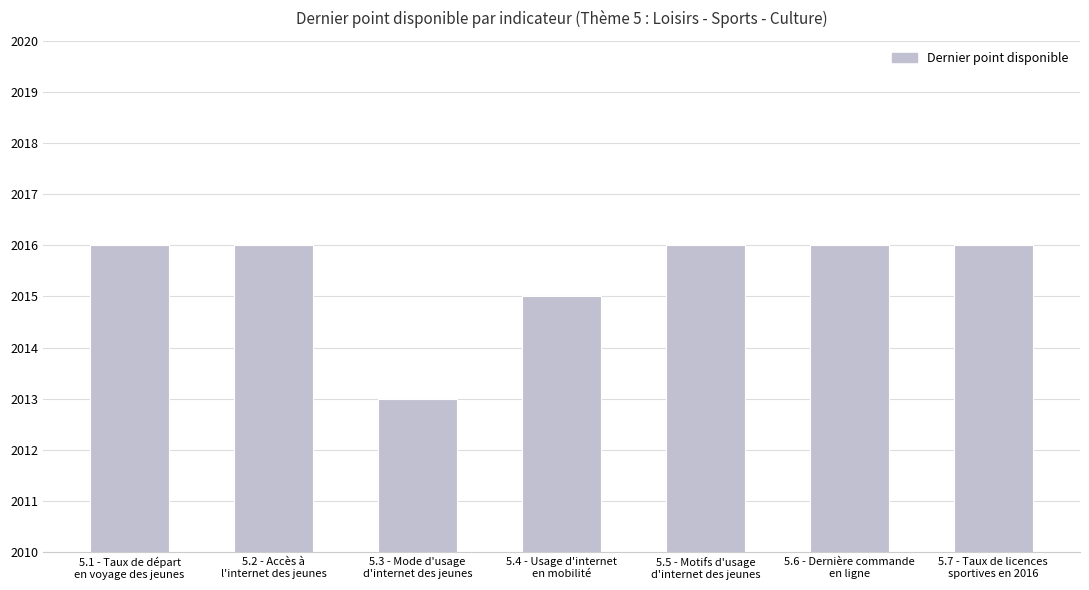

What is the ratio of the value at 5.7 - Taux de licences
sportives en 2016 to the value at 5.4 - Usage d'internet
en mobilité?

1.0